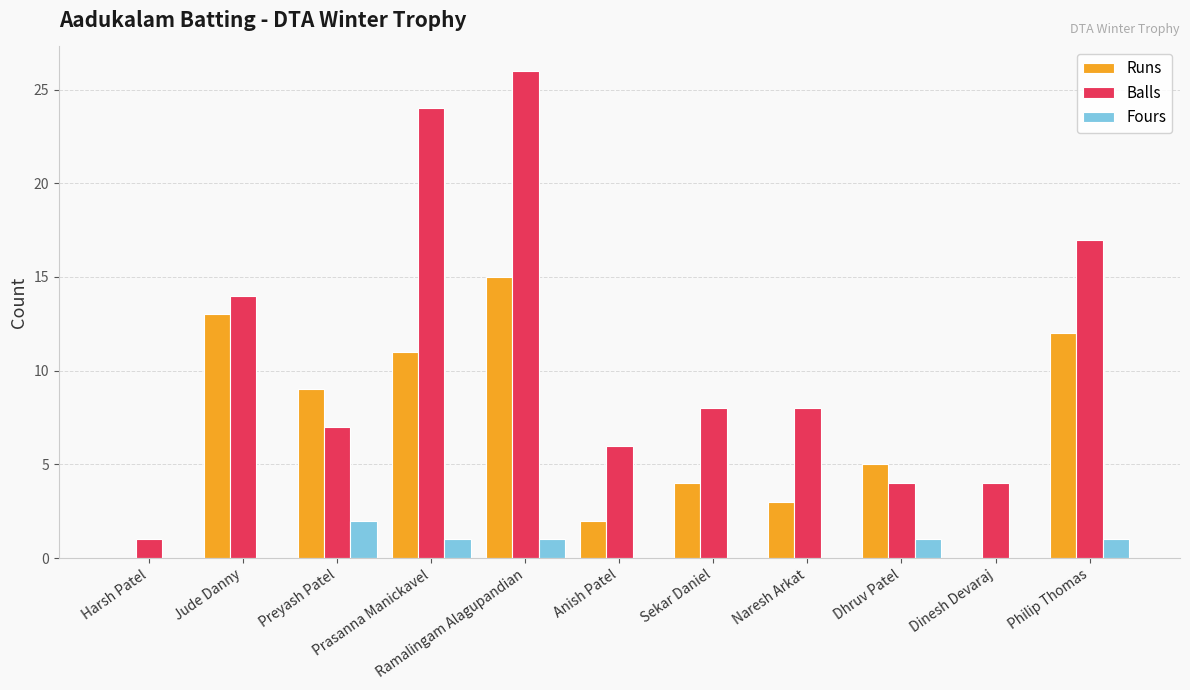

Are the bars grouped side by side (vs. stacked)?

Yes